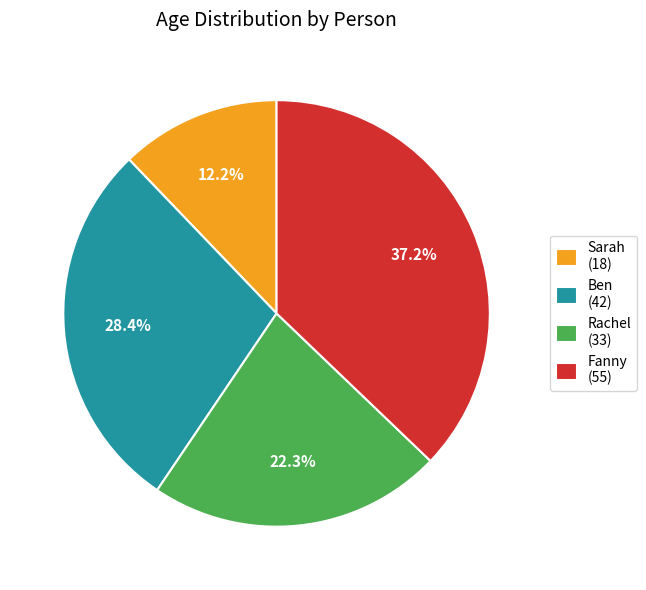

Does Fanny account for over 50% of the chart?

No